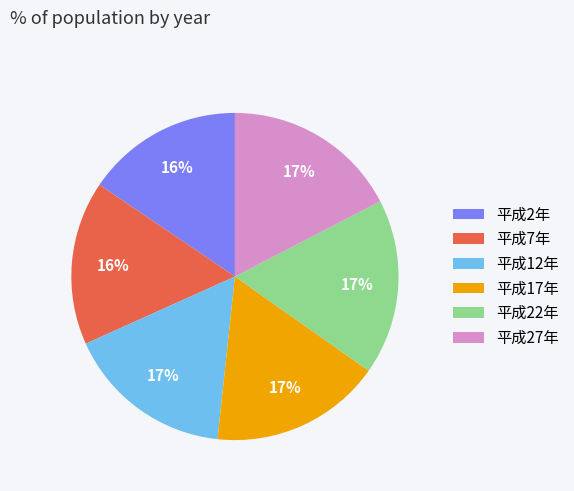

Is it true that 平成27年 is 3% of the pie?

False